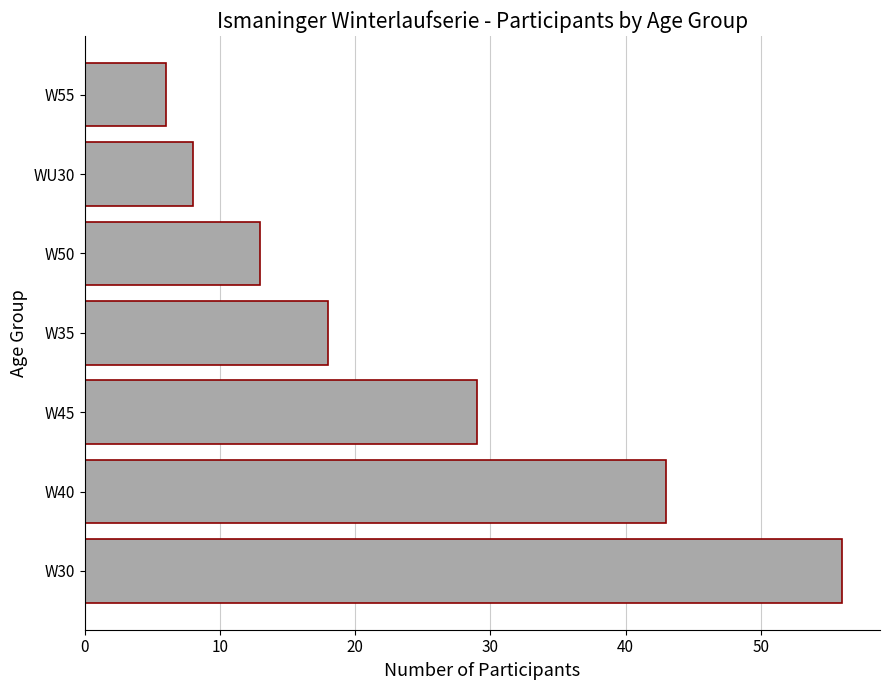

Is it true that the value at W40 is 56?

False